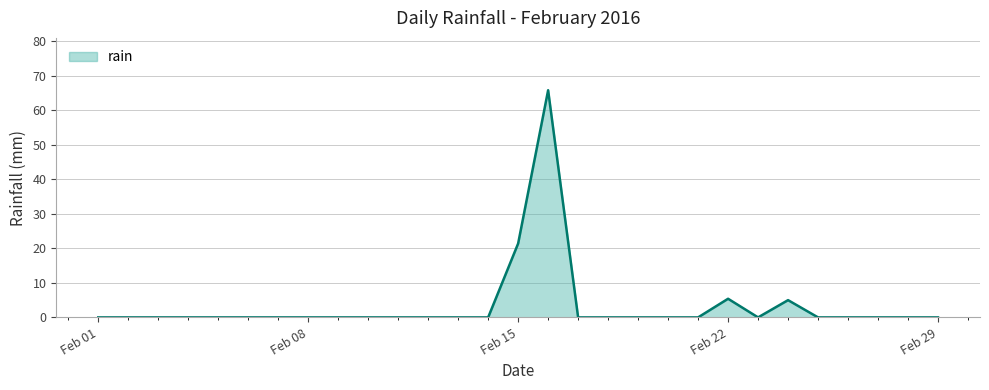

What is the difference between the maximum and minimum values?

65.8